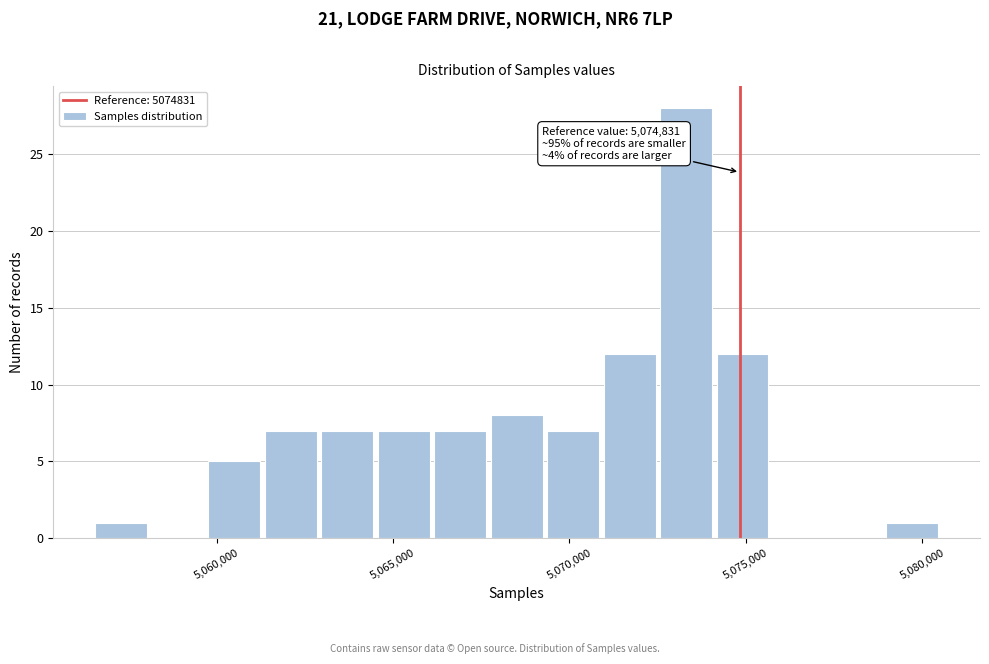

Read against the x-axis, roughly where is the centre of the tallest bar?

5073500